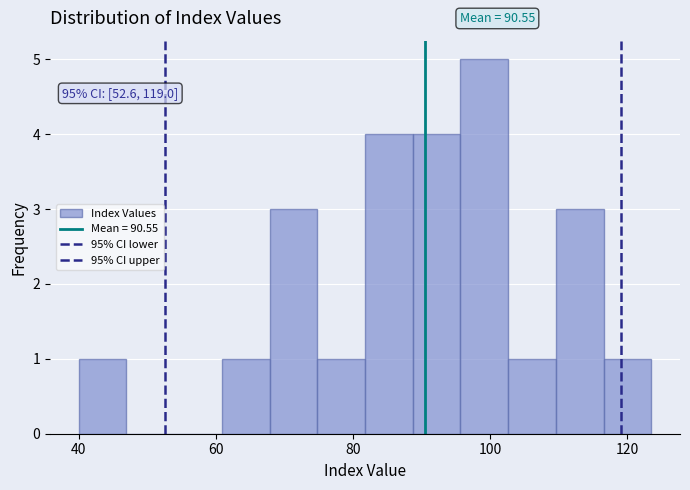

Read against the x-axis, roughly where is the centre of the tallest bar?

100